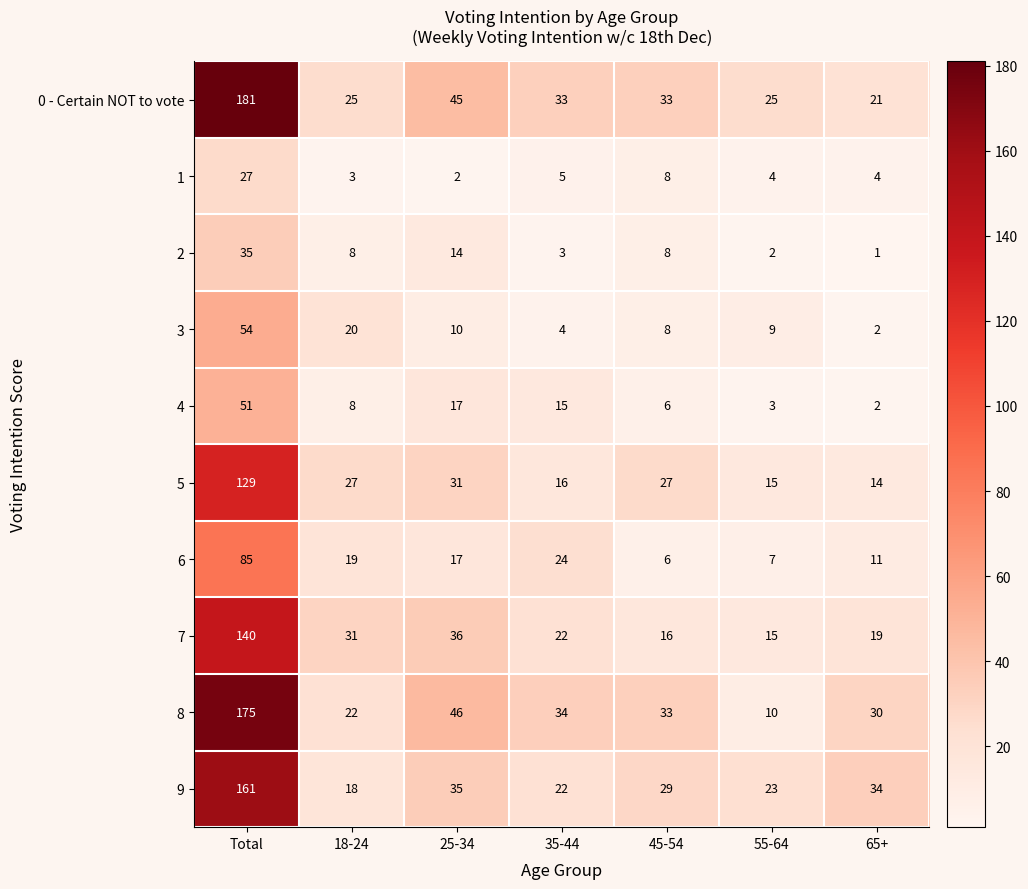

List the series in order of their peak value, lowest first.

1, 2, 4, 3, 6, 5, 7, 9, 8, 0 - Certain NOT to vote